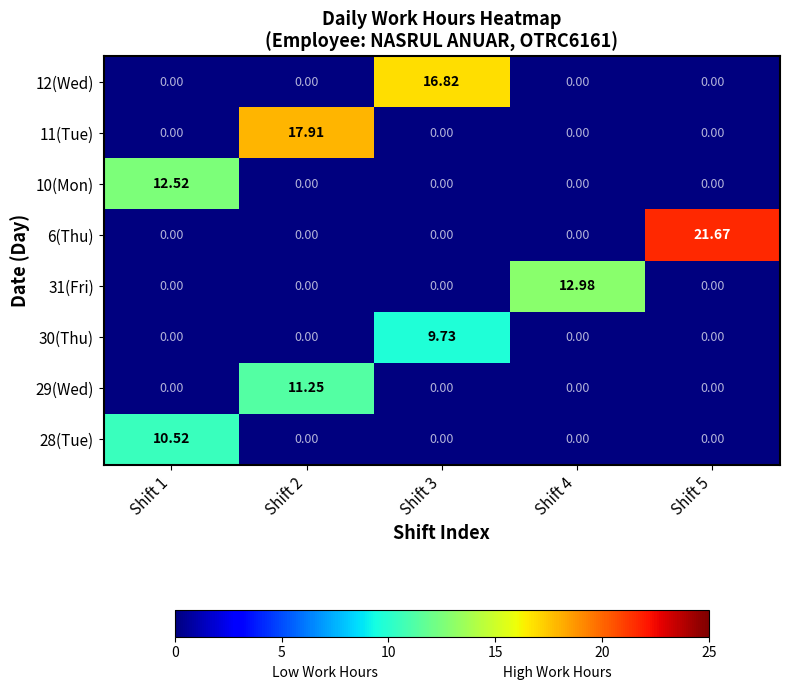

Which has a higher value, Shift 3 or Shift 5?

Shift 3